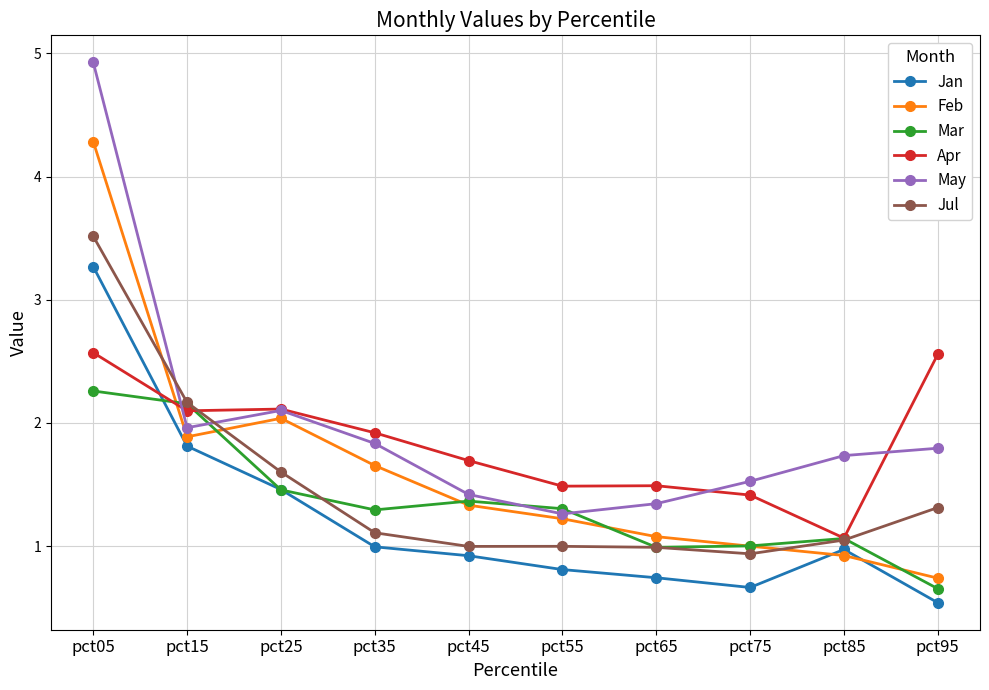

What is the total value across all series at pct25?

10.8